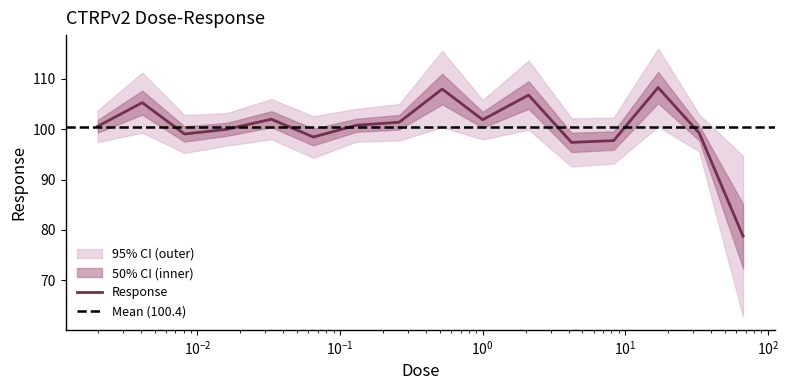

What is the maximum value for Response?

108.3